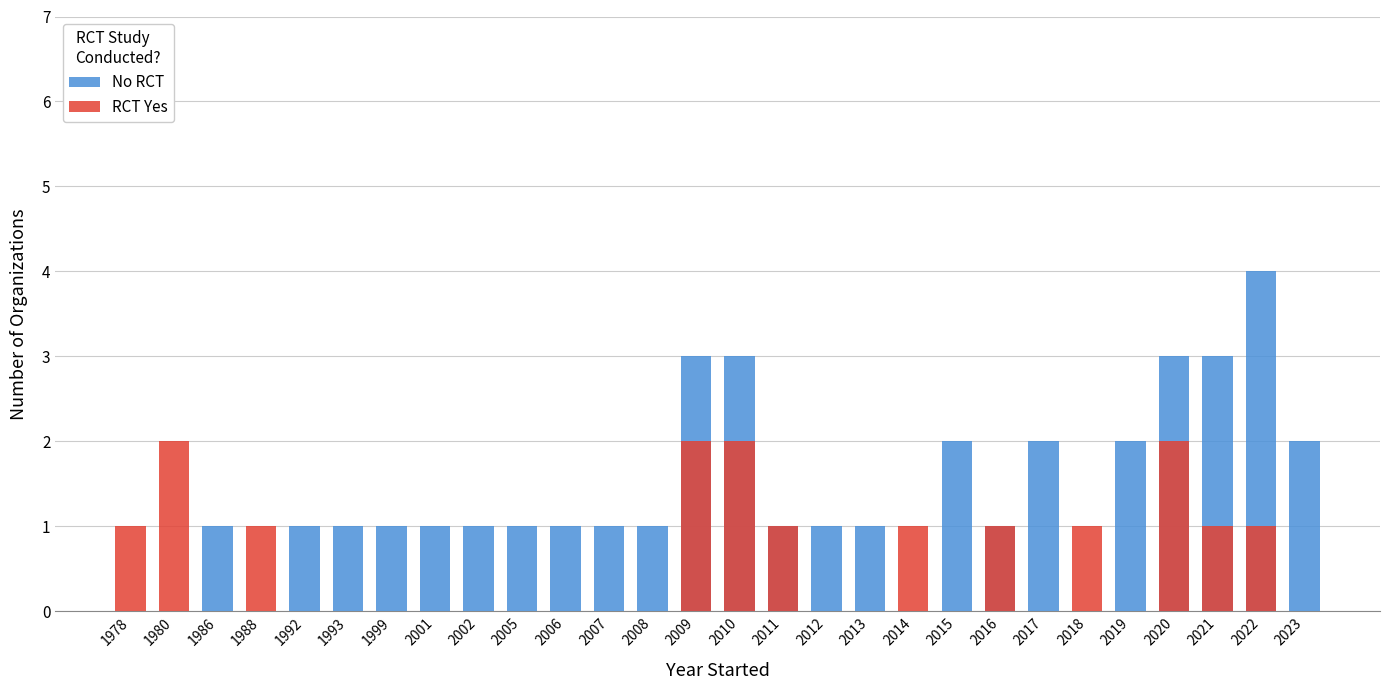

Is the value of No RCT at 2019 greater than the value of RCT Yes at 2011?

Yes